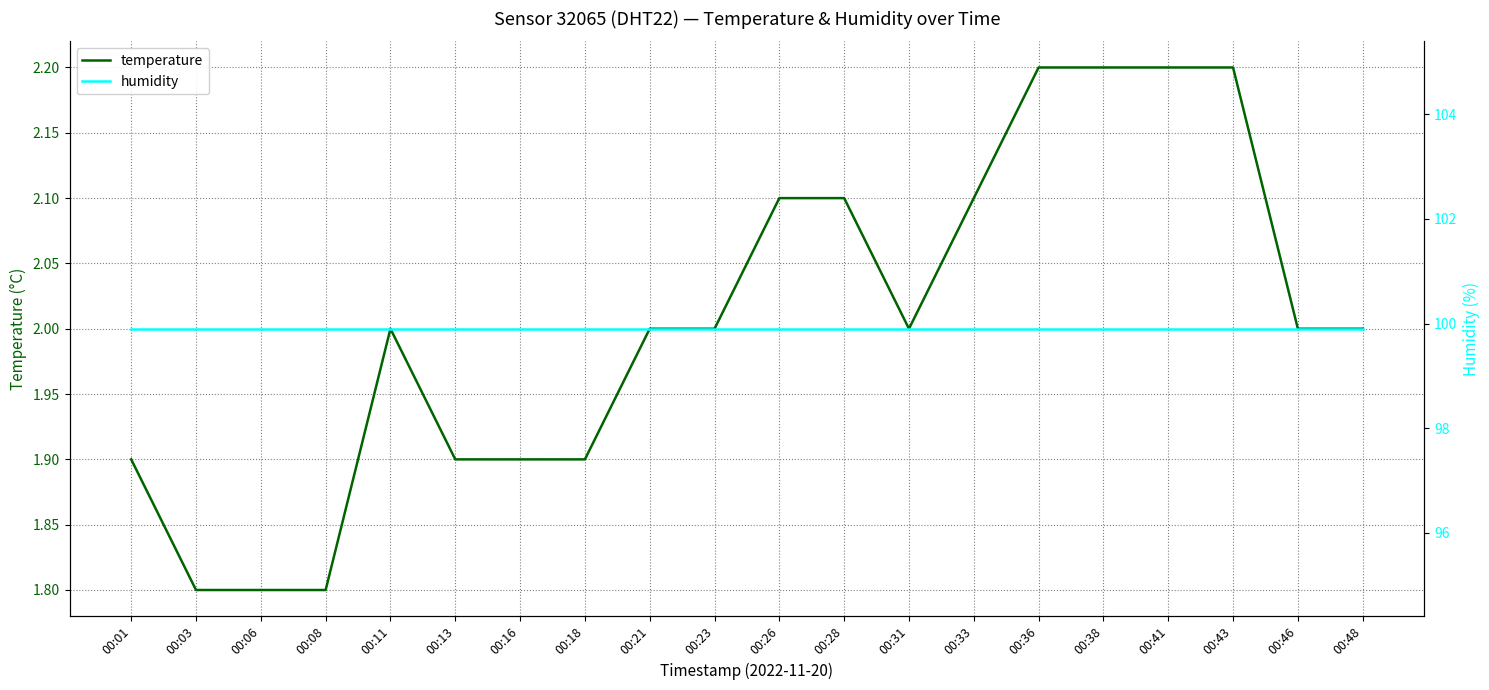

True or false: humidity and temperature intersect in this chart.

False